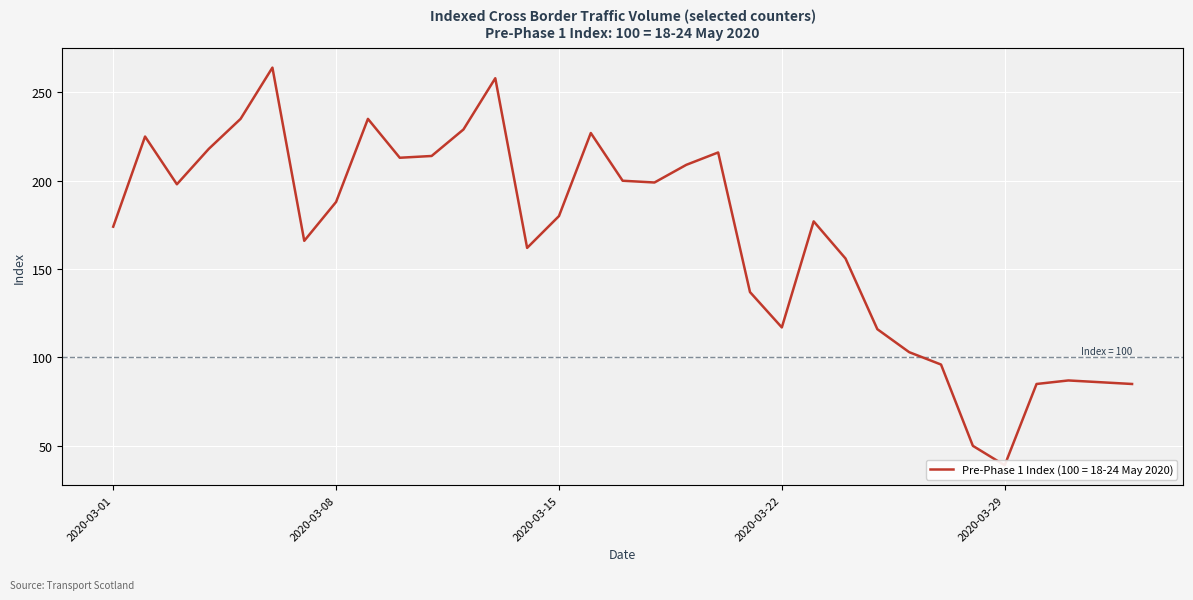

Rank the categories by value from highest to lowest.

2020-03-06, 2020-03-13, 2020-03-05, 2020-03-09, 2020-03-12, 2020-03-16, 2020-03-02, 2020-03-04, 2020-03-20, 2020-03-11, 2020-03-10, 2020-03-19, 2020-03-17, 2020-03-18, 2020-03-03, 2020-03-08, 2020-03-15, 2020-03-23, 2020-03-01, 2020-03-07, 2020-03-14, 2020-03-24, 2020-03-21, 2020-03-22, 2020-03-25, 2020-03-26, 2020-03-27, 2020-03-31, 2020-04-01, 2020-03-30, 2020-04-02, 2020-03-28, 2020-03-29